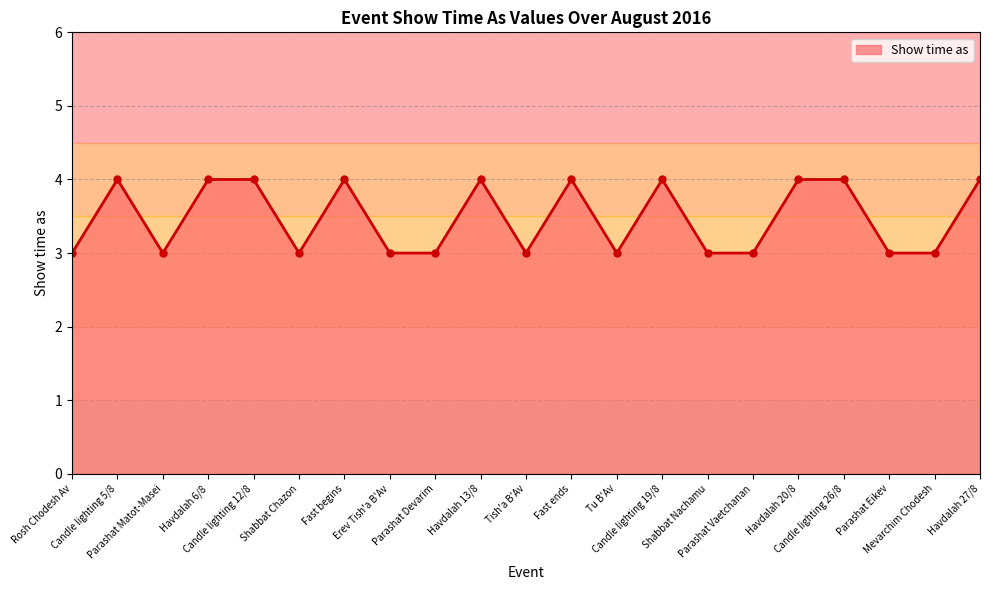

True or false: there are more than 1 points higher than both neighbors.

True